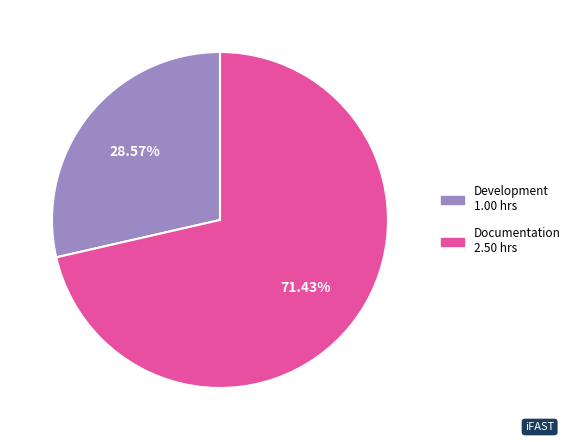

To the nearest percent, what percentage of the pie is Development?

29%